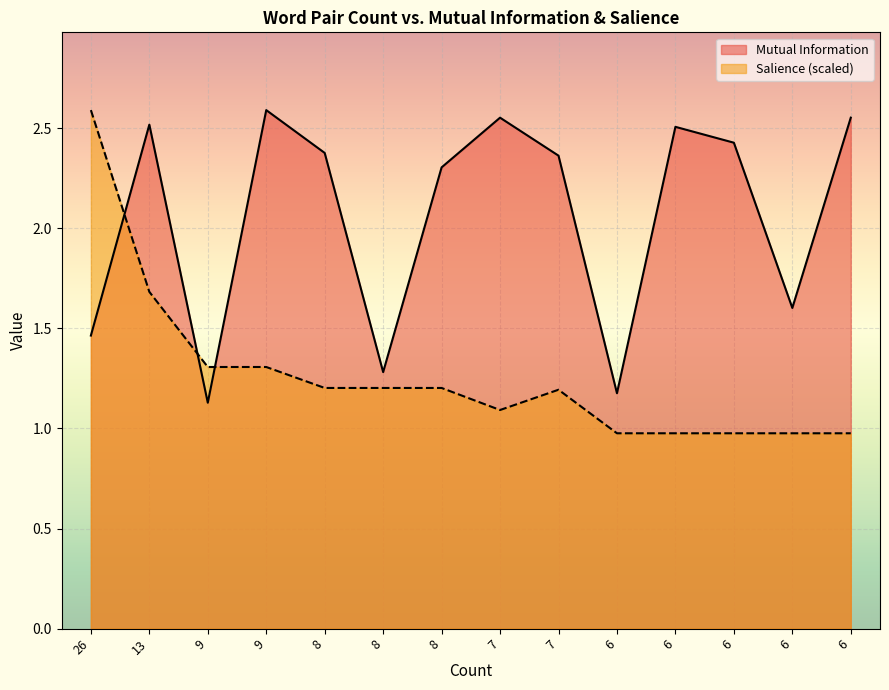

True or false: Mutual Information has more than 2 interior local peaks.

True